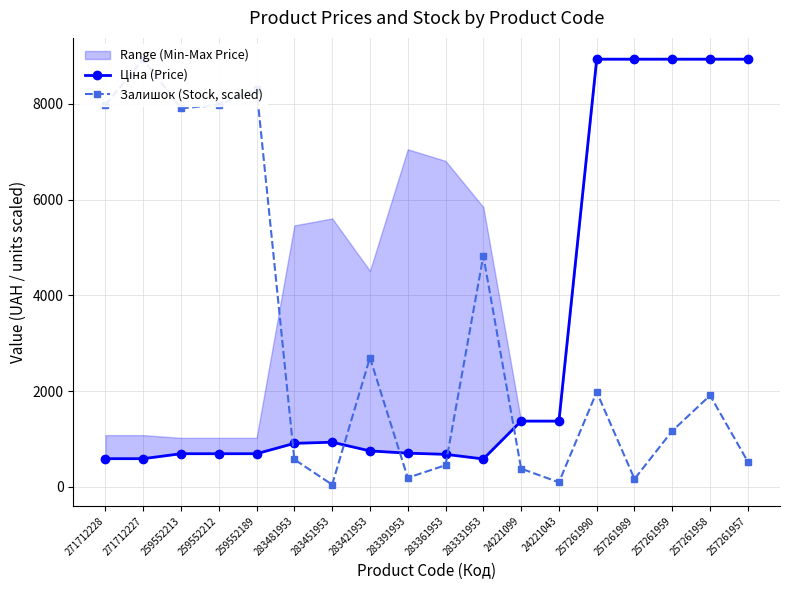

Between which two adjacent categories do Ціна (Price) and Залишок (Stock, scaled) first intersect?

259552189 and 283481953